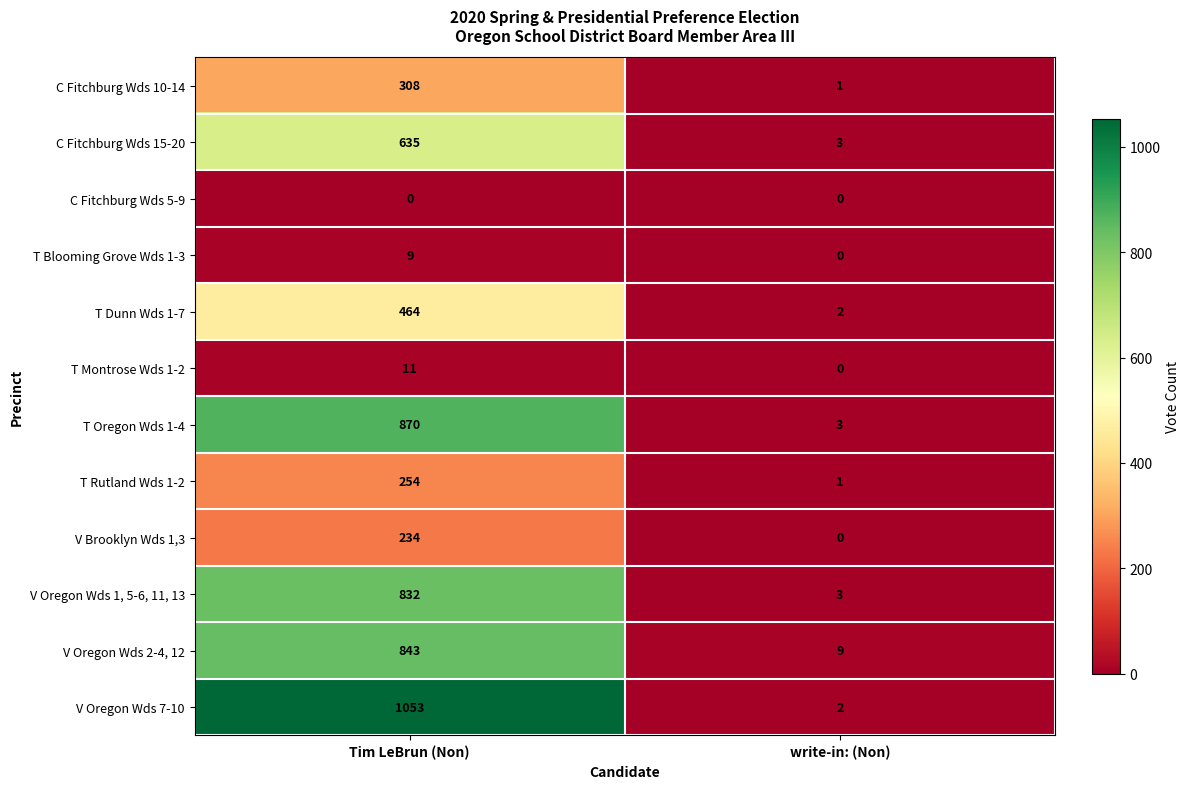

What is the total value across all series at write-in: (Non)?

24